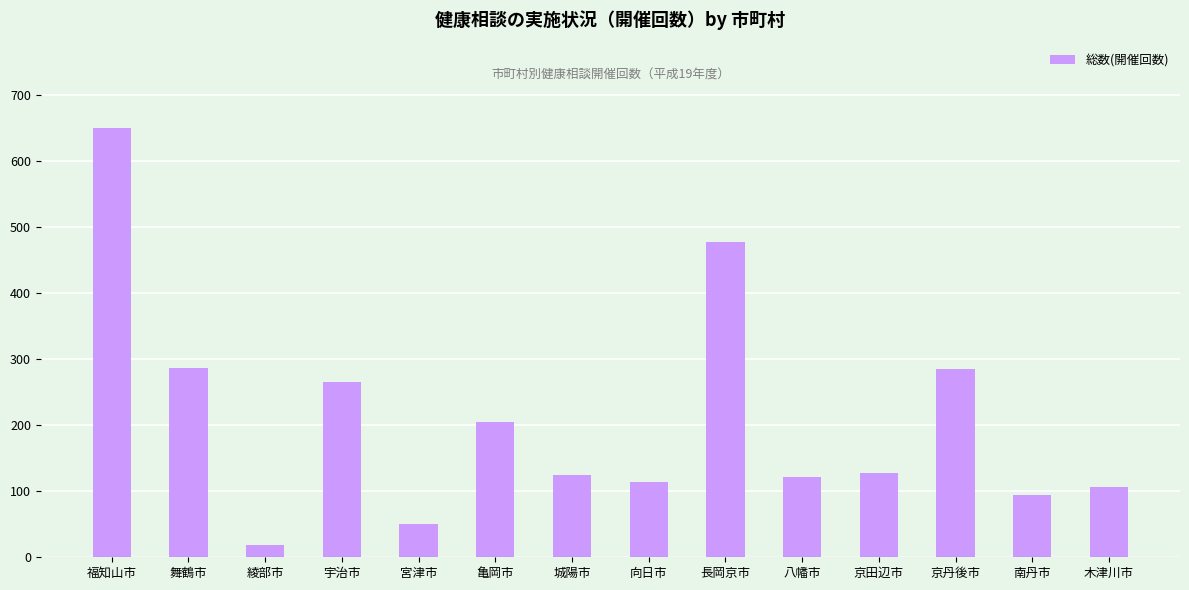

Approximately how many times larger is the value at 城陽市 compared to 京田辺市?

1.0